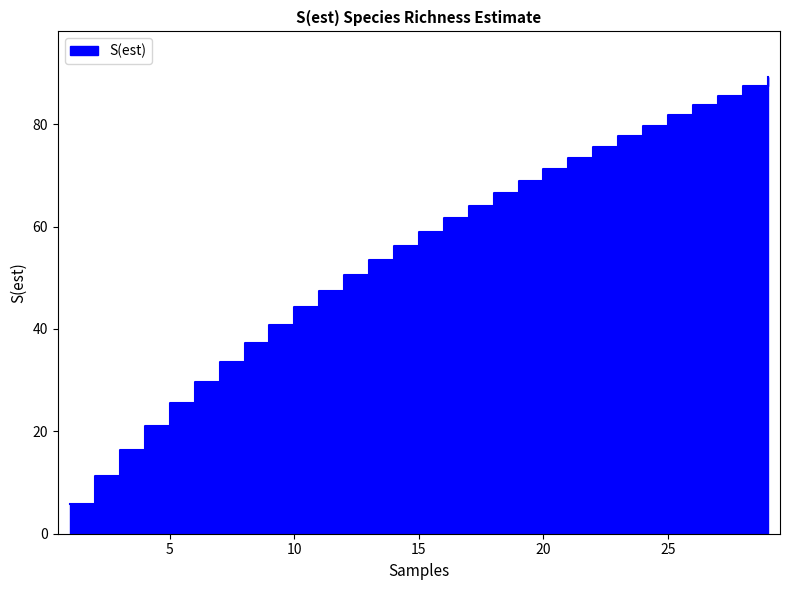

How many lines are shown in the chart?

1